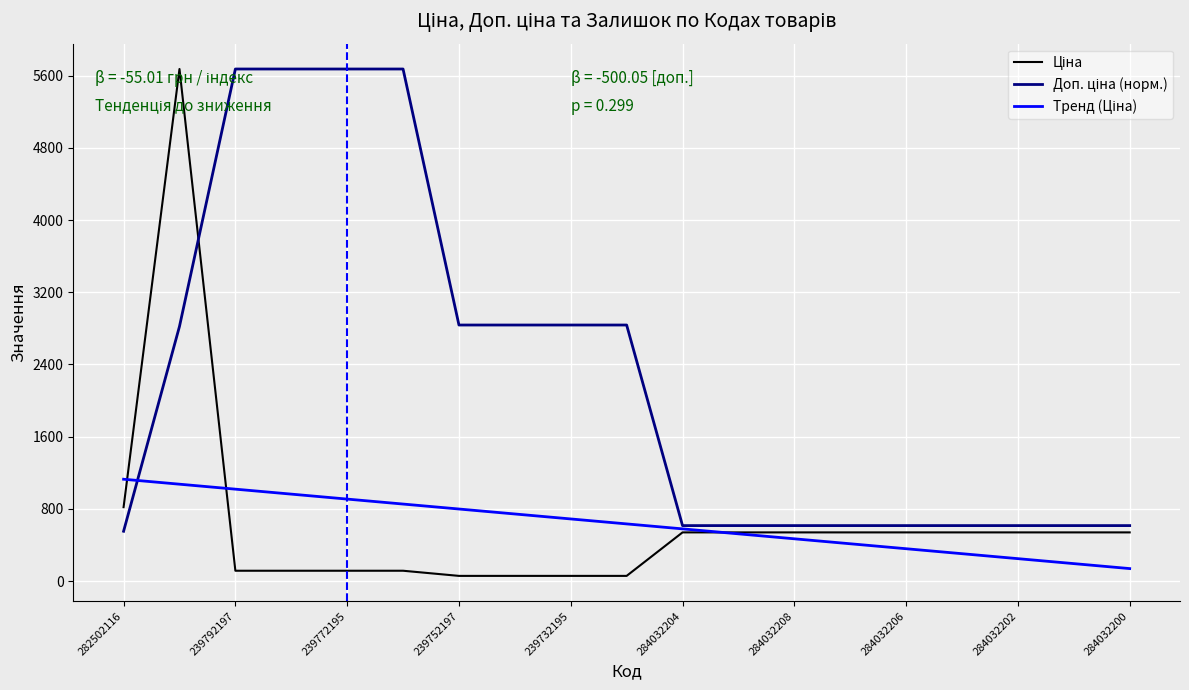

What is the greatest value displayed?

5673.8